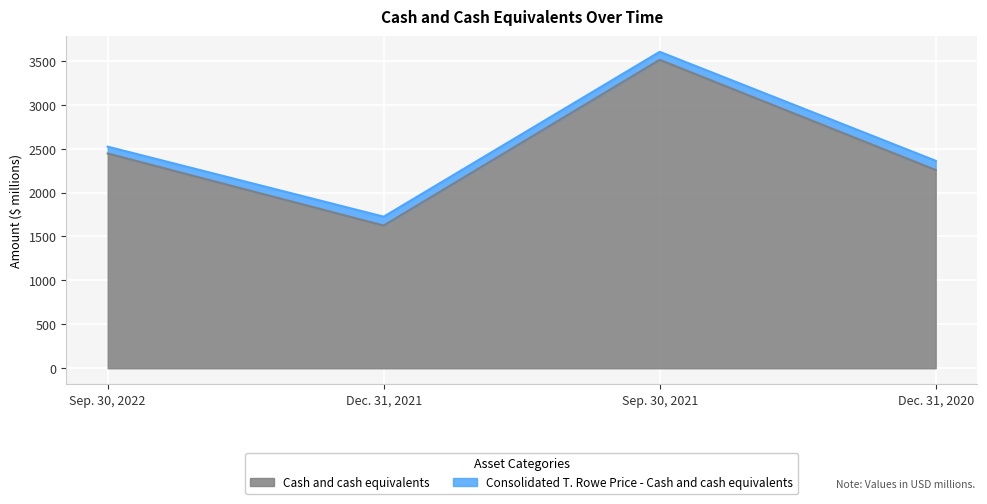

True or false: Cash and cash equivalents has a value of 850.5 at Sep. 30, 2022.

False